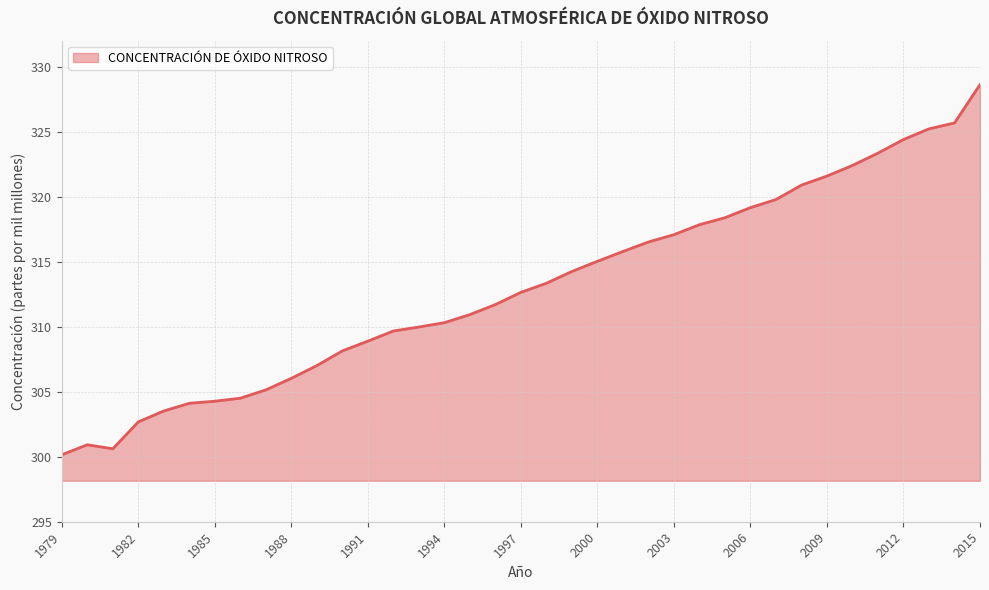

What is the difference between the maximum and minimum values?

28.5